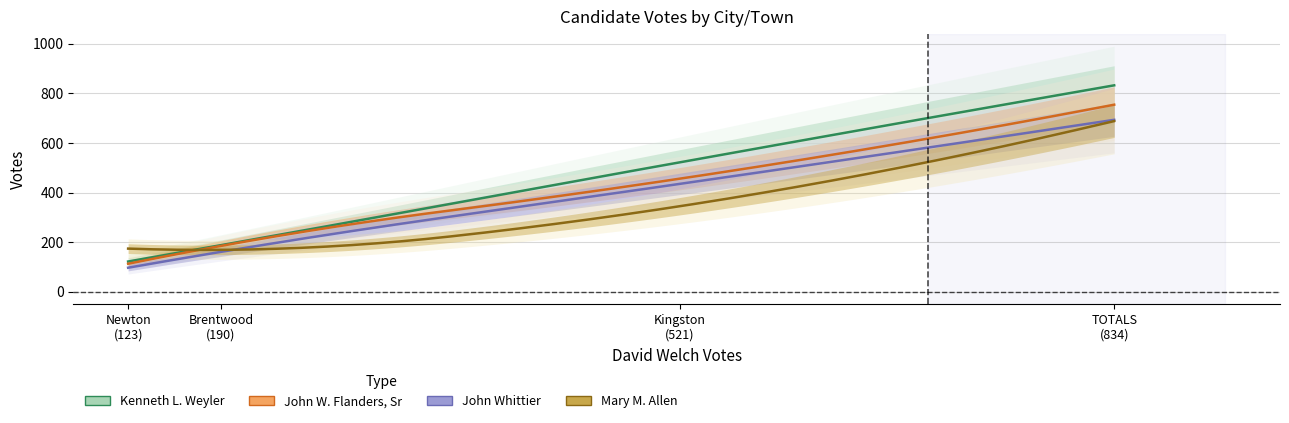

Reading left to right, transcribe all the data shown in this chart.

Kenneth L. Weyler: Brentwood=188	Kingston=522	Newton=122	TOTALS=832
John W. Flanders, Sr: Brentwood=185	Kingston=456	Newton=113	TOTALS=754
John Whittier: Brentwood=161	Kingston=435	Newton=97	TOTALS=693
Mary M. Allen: Brentwood=169	Kingston=345	Newton=174	TOTALS=688